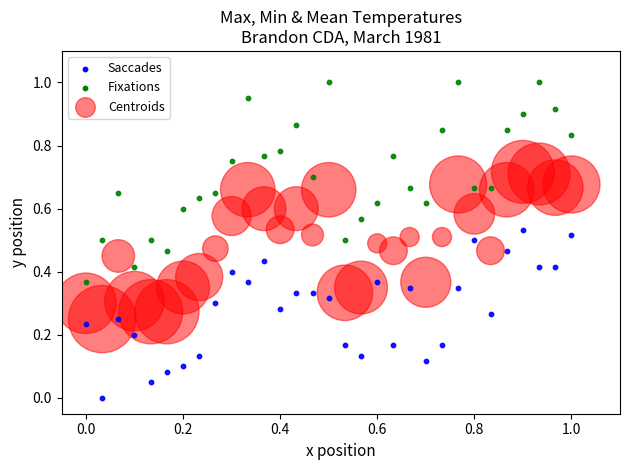

Which series contains the lowest Y value?

Saccades